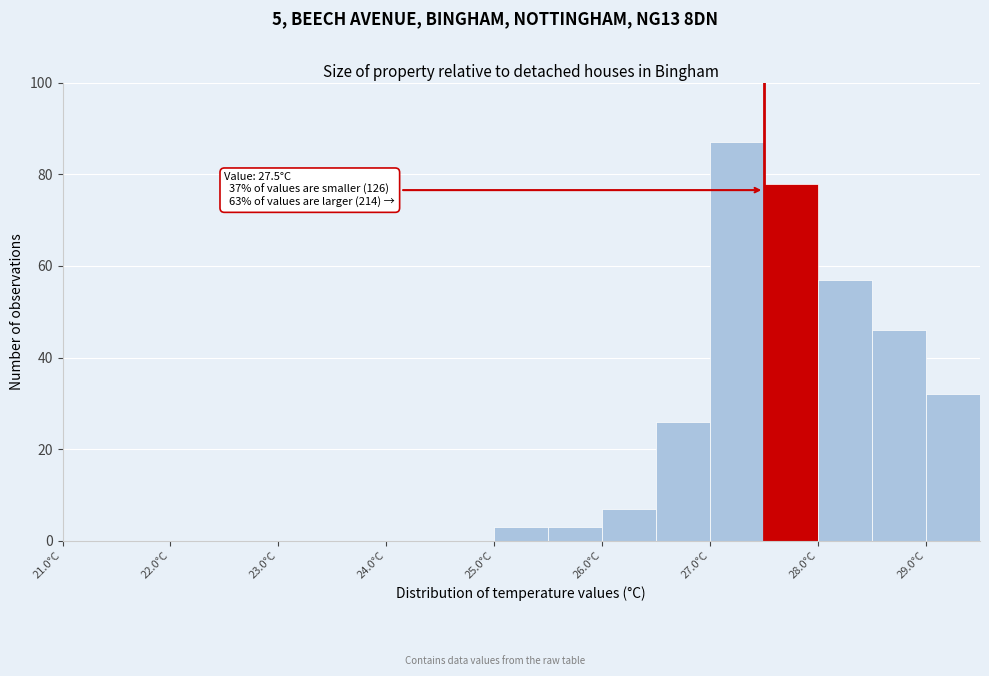

Over which range of the x-axis is the bar tallest?

27.0 to 27.5